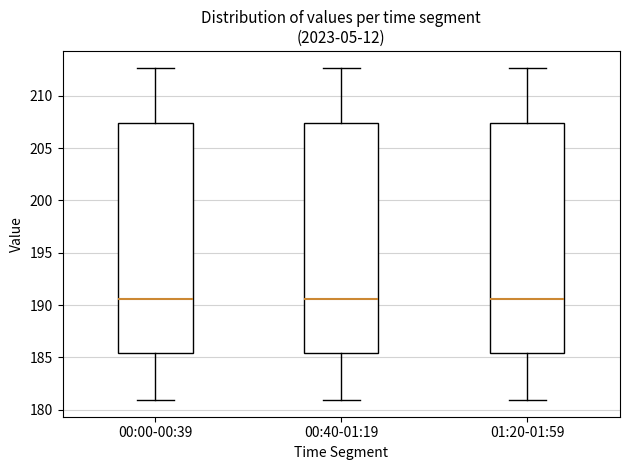

Where does the lower whisker of the box for 00:00-00:39 end on the y-axis? The values are not printed on the chart, so give them approximately, as read against the axis.

181.0